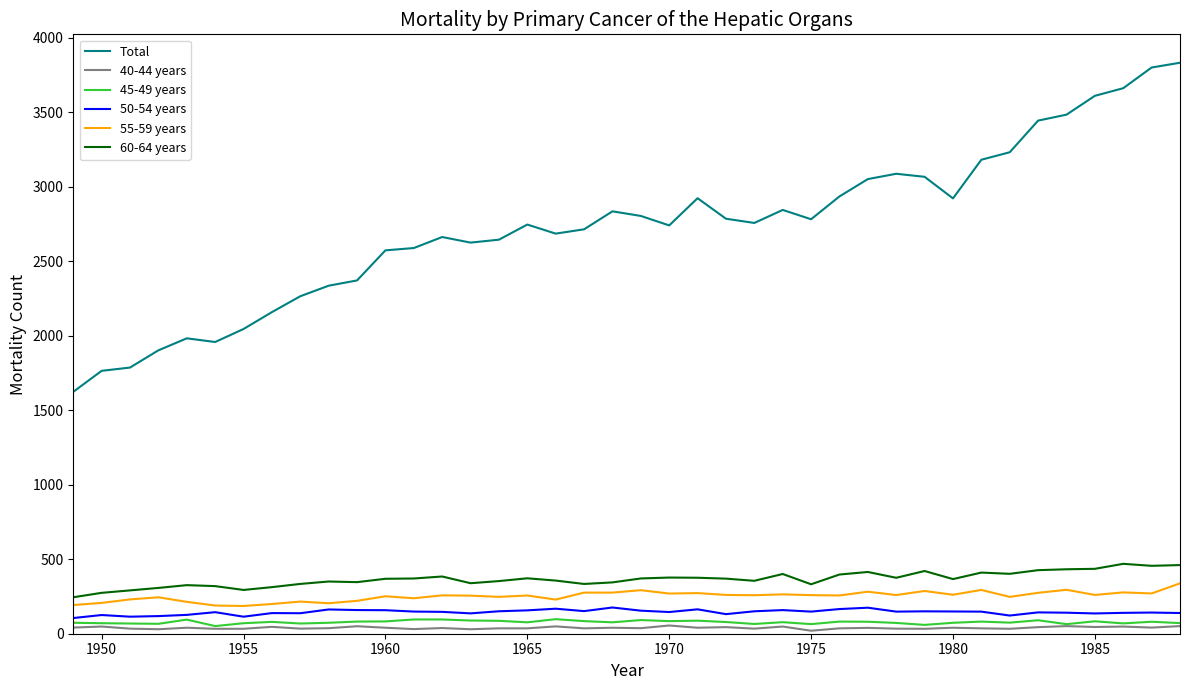

What is the maximum value shown in the chart?

3831.5